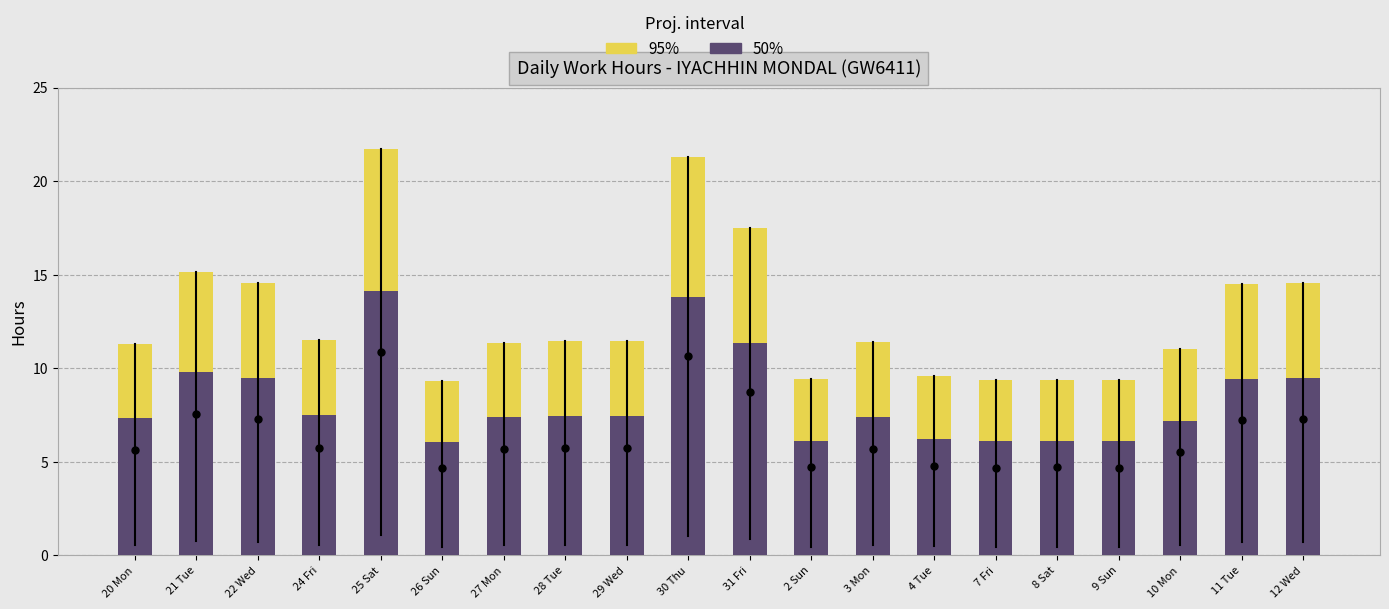

Reading left to right, what are all the values shown in this chart?

95%: 20 Mon=11.3	21 Tue=15.1	22 Wed=14.6	24 Fri=11.5	25 Sat=21.7	26 Sun=9.3	27 Mon=11.4	28 Tue=11.4	29 Wed=11.4	30 Thu=21.3	31 Fri=17.5	2 Sun=9.4	3 Mon=11.4	4 Tue=9.6	7 Fri=9.4	8 Sat=9.4	9 Sun=9.4	10 Mon=11.0	11 Tue=14.5	12 Wed=14.6
50%: 20 Mon=7.3	21 Tue=9.8	22 Wed=9.5	24 Fri=7.5	25 Sat=14.1	26 Sun=6.1	27 Mon=7.4	28 Tue=7.4	29 Wed=7.4	30 Thu=13.8	31 Fri=11.4	2 Sun=6.1	3 Mon=7.4	4 Tue=6.2	7 Fri=6.1	8 Sat=6.1	9 Sun=6.1	10 Mon=7.2	11 Tue=9.4	12 Wed=9.5